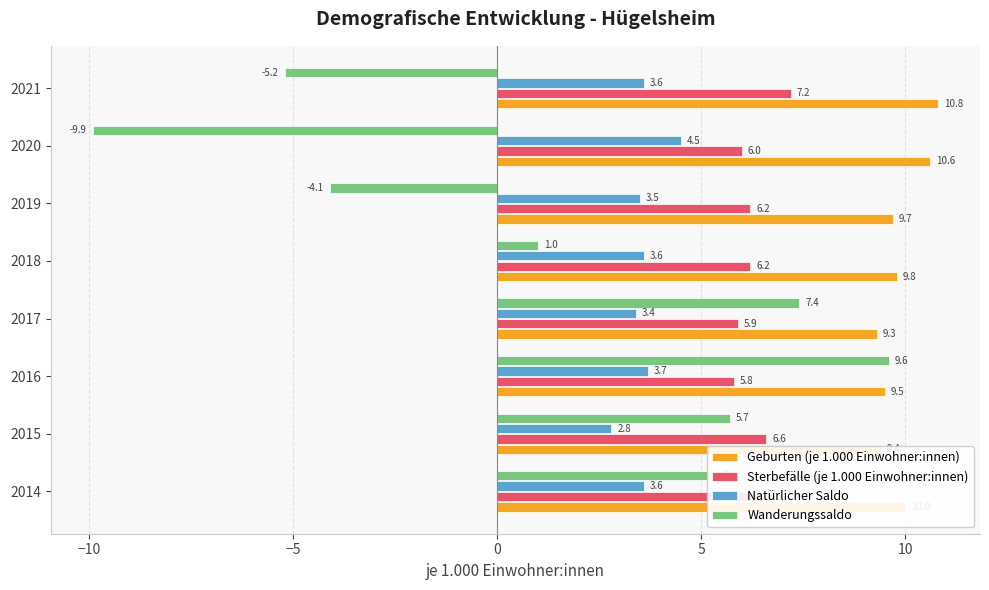

Which series has the widest spread of values?

Wanderungssaldo